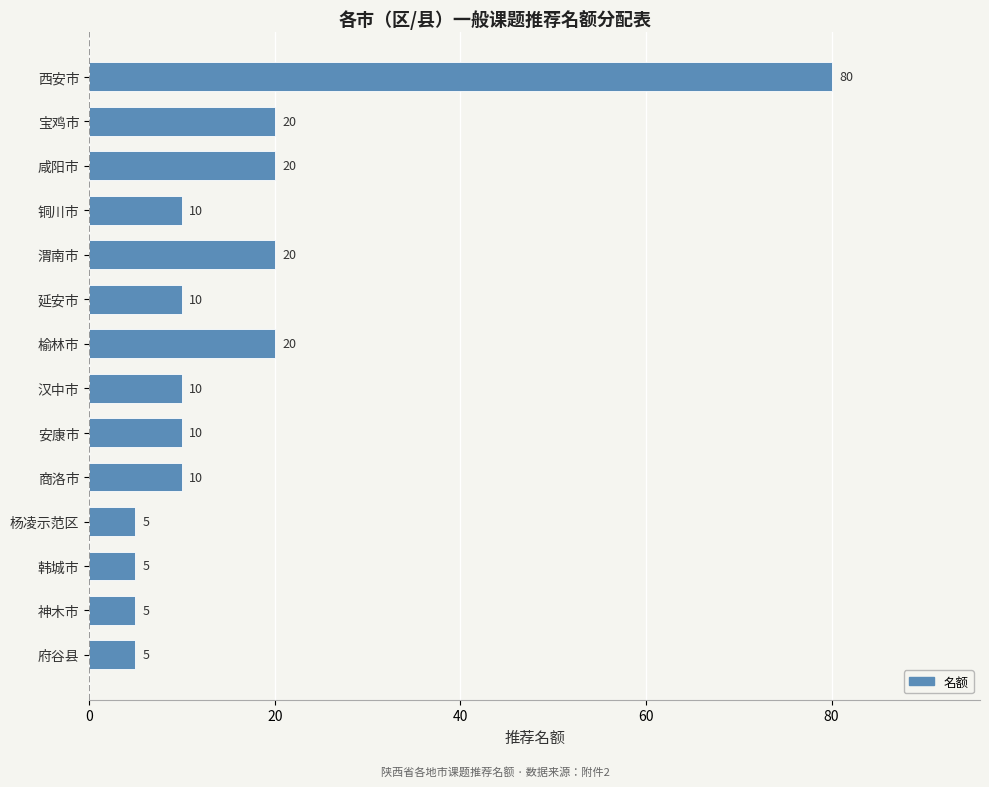

What is the smallest value displayed?

5